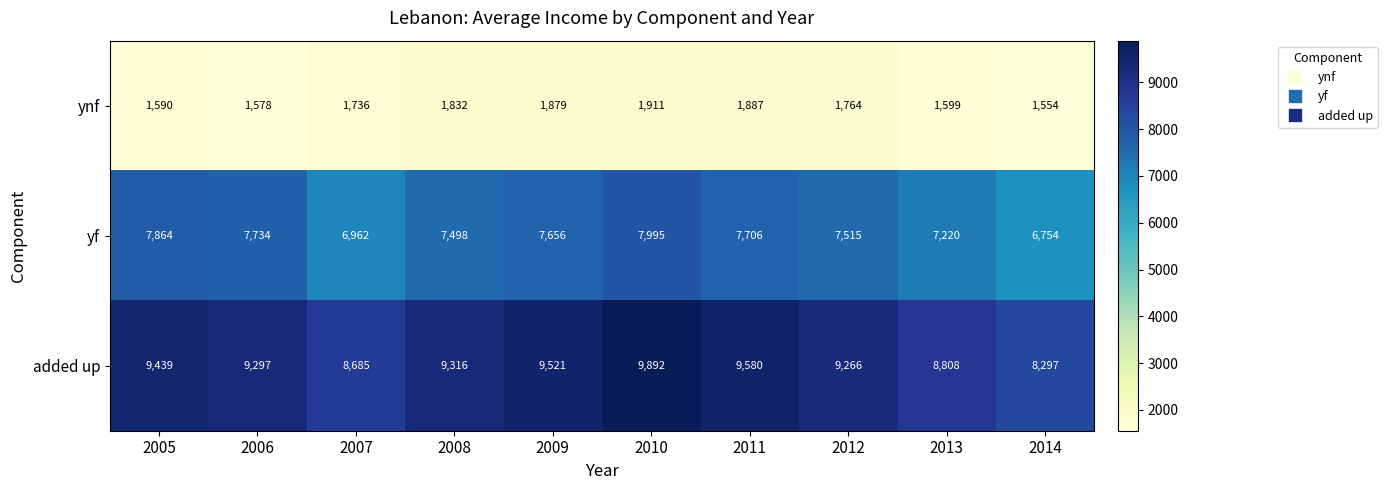

What is the sum of the ynf values at 2012 and 2005?

3354